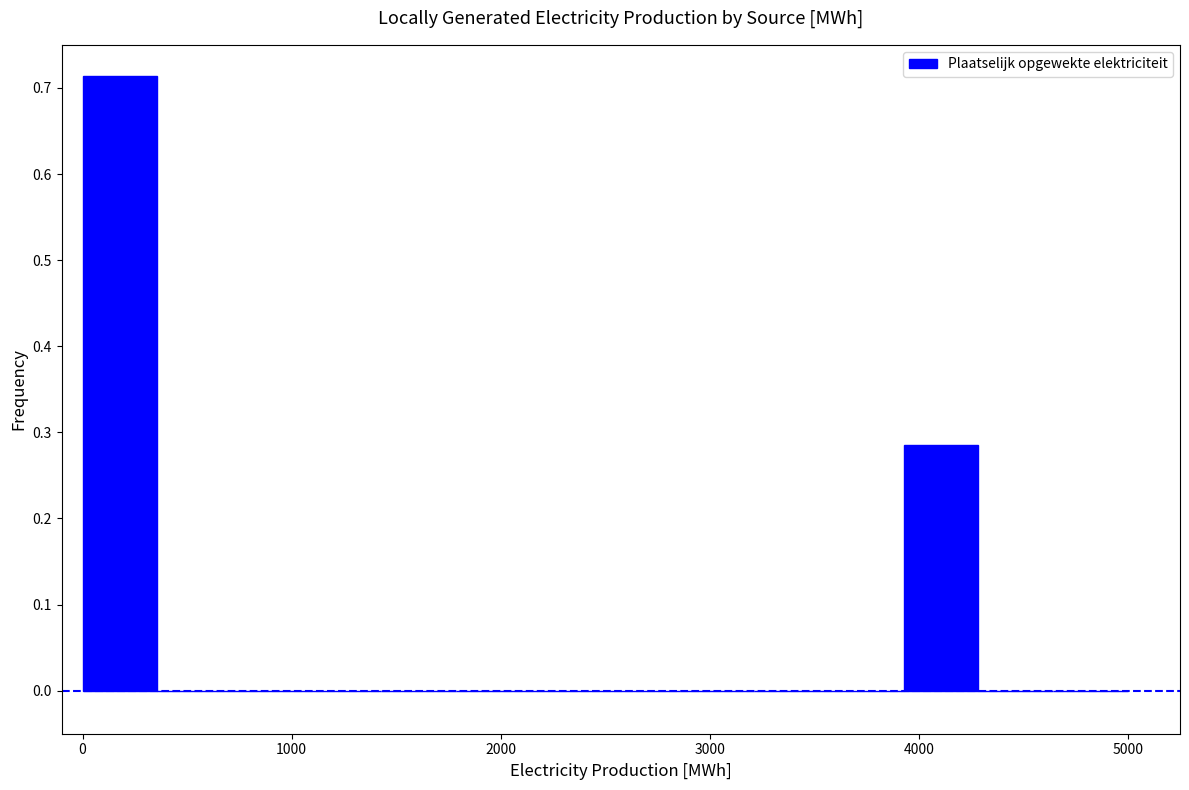

Read against the x-axis, roughly where is the centre of the tallest bar?

200